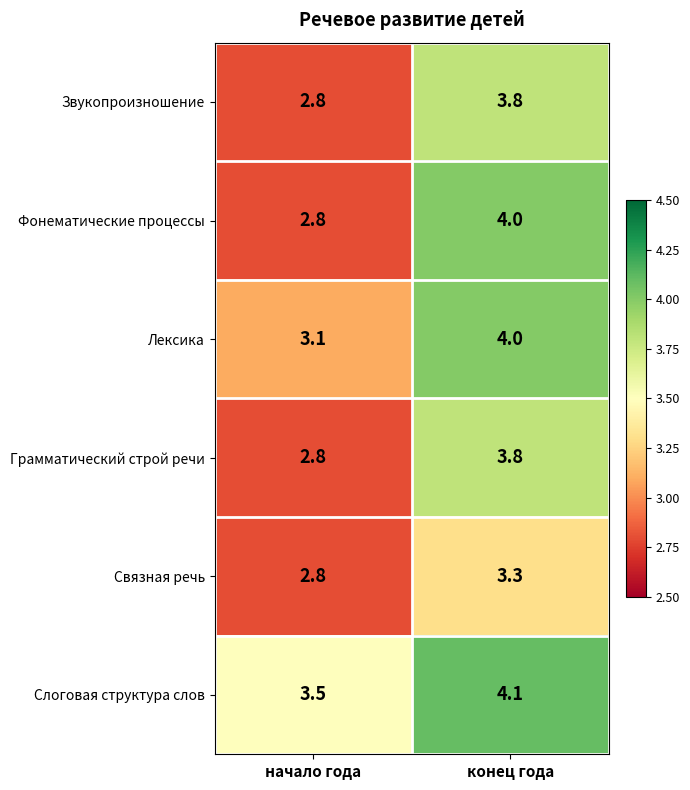

Reading left to right, what are all the values shown in this chart?

Звукопроизношение: 2.8	3.8
Фонематические процессы: 2.8	4.0
Лексика: 3.1	4.0
Грамматический строй речи: 2.8	3.8
Связная речь: 2.8	3.3
Слоговая структура слов: 3.5	4.1